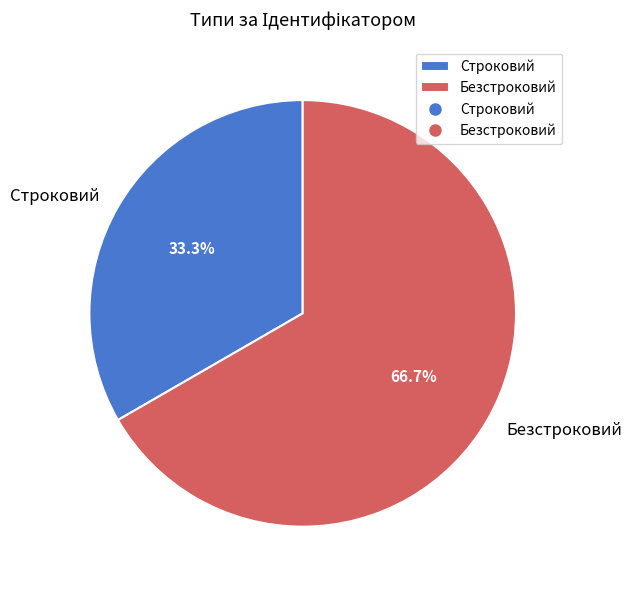

True or false: Безстроковий accounts for 72% of the total.

False